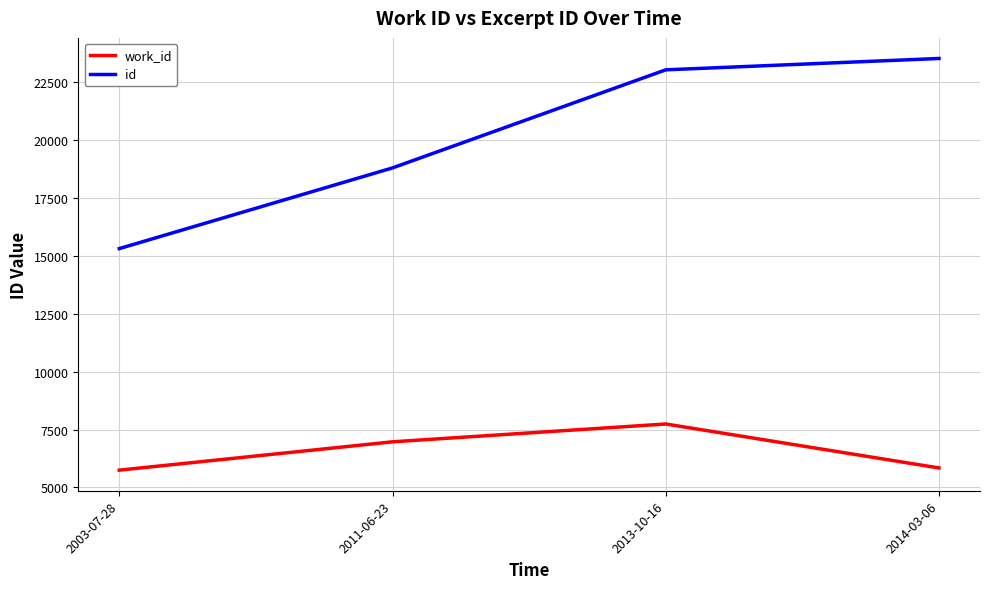

At how many categories does at least one series exceed 8652?

4